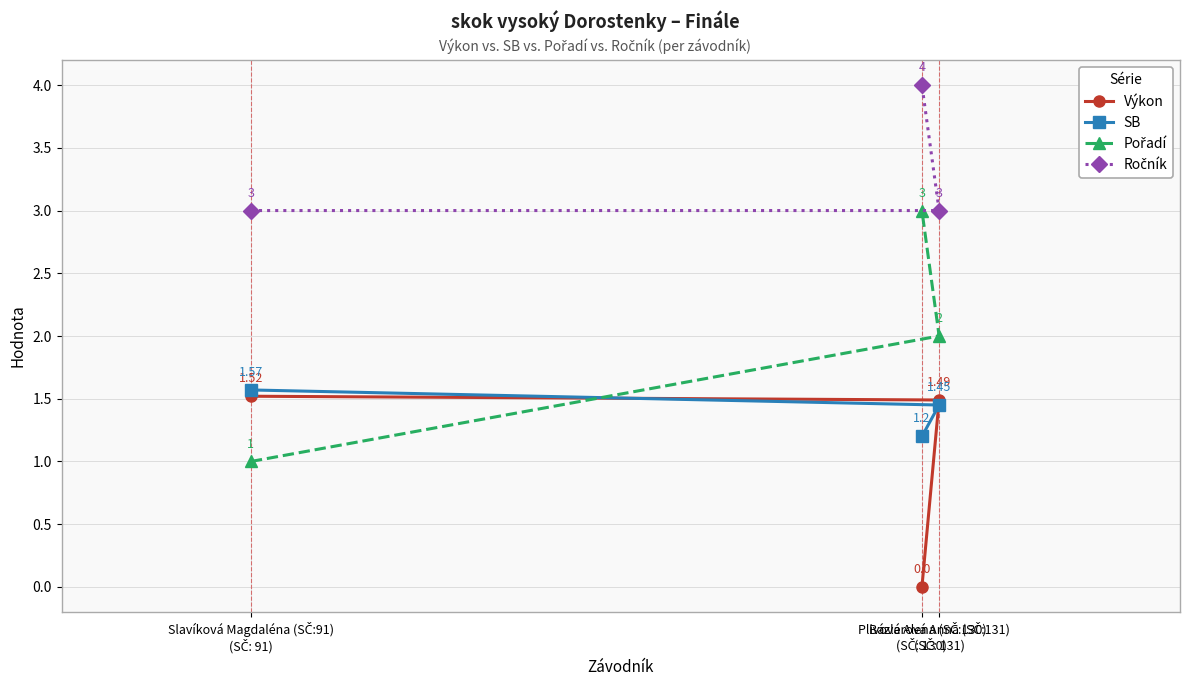

What is the value of the SB point at the 2nd from the left?

1.2